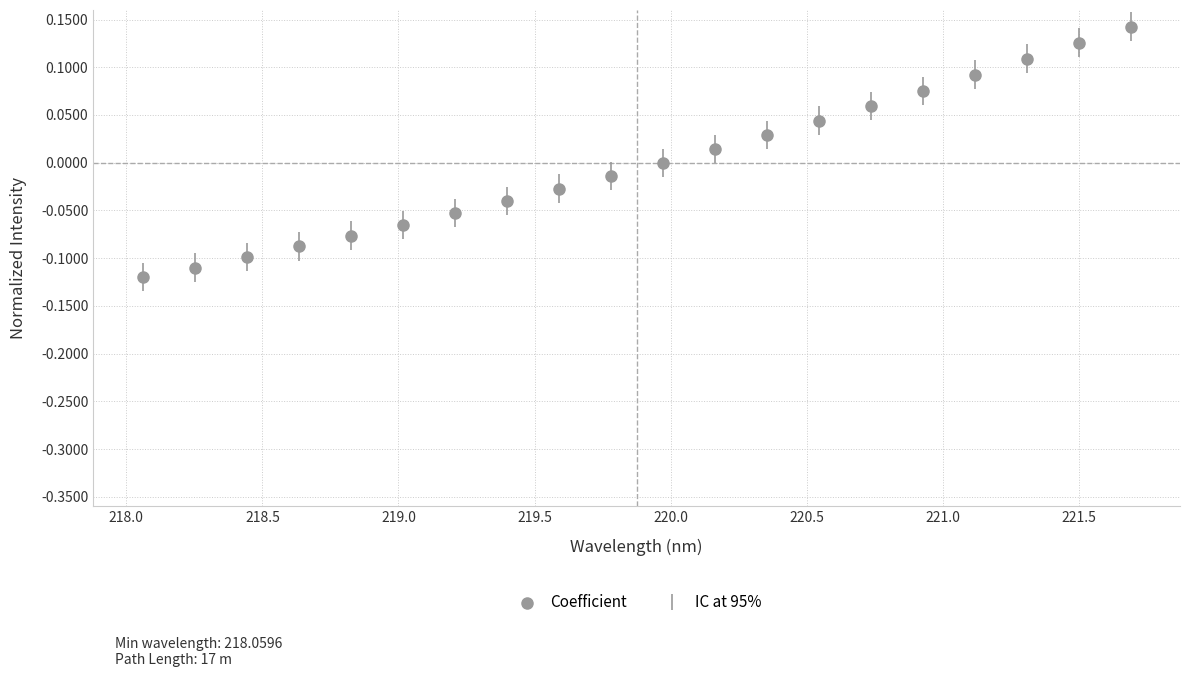

What is the range of Y values (max minus min)?

0.3